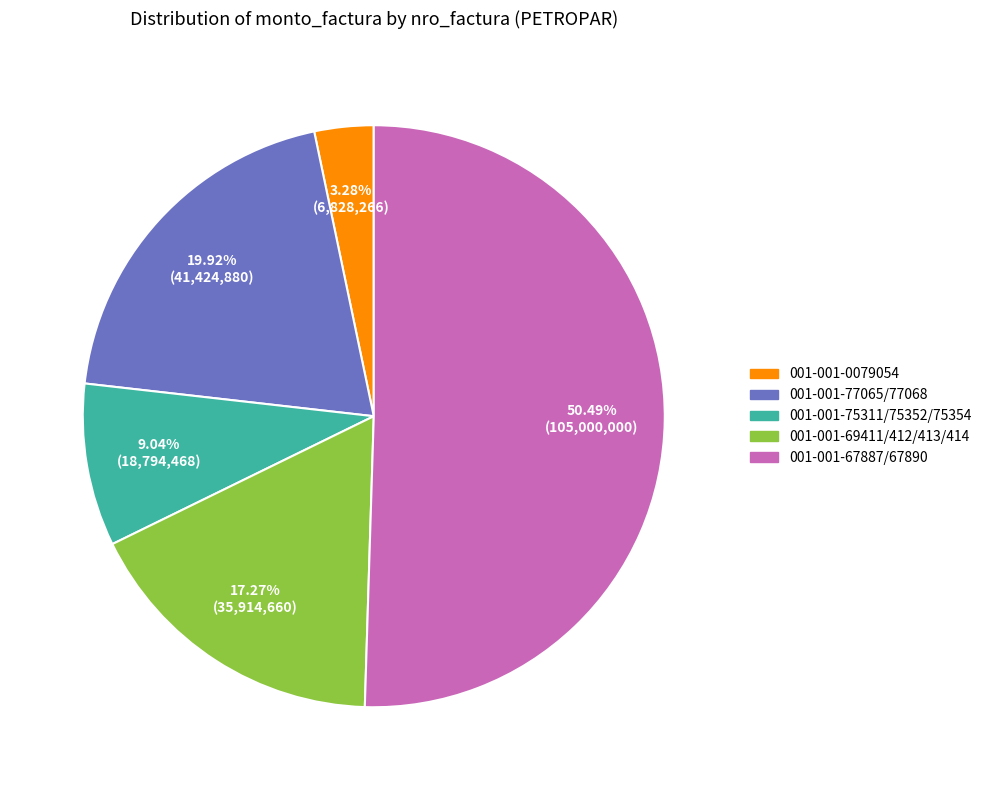

Rank the categories by value from highest to lowest.

001-001-67887/67890, 001-001-77065/77068, 001-001-69411/412/413/414, 001-001-75311/75352/75354, 001-001-0079054